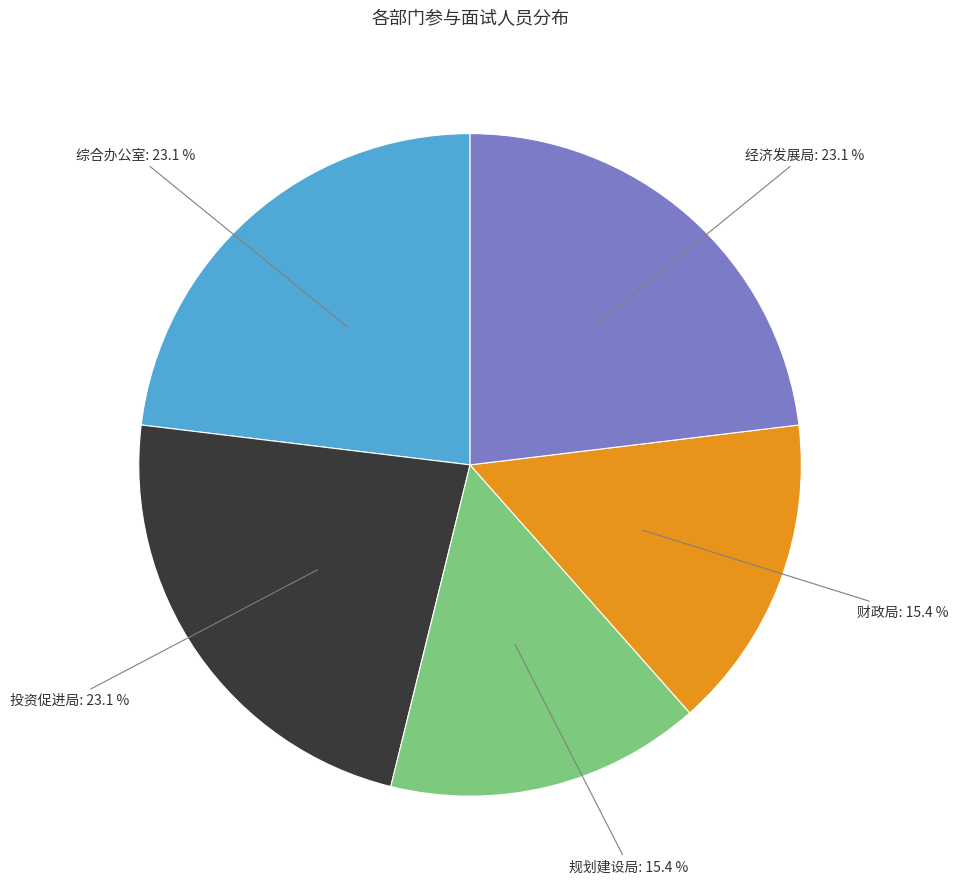

Which has a higher value, 财政局: 15.4 % or 投资促进局: 23.1 %?

投资促进局: 23.1 %